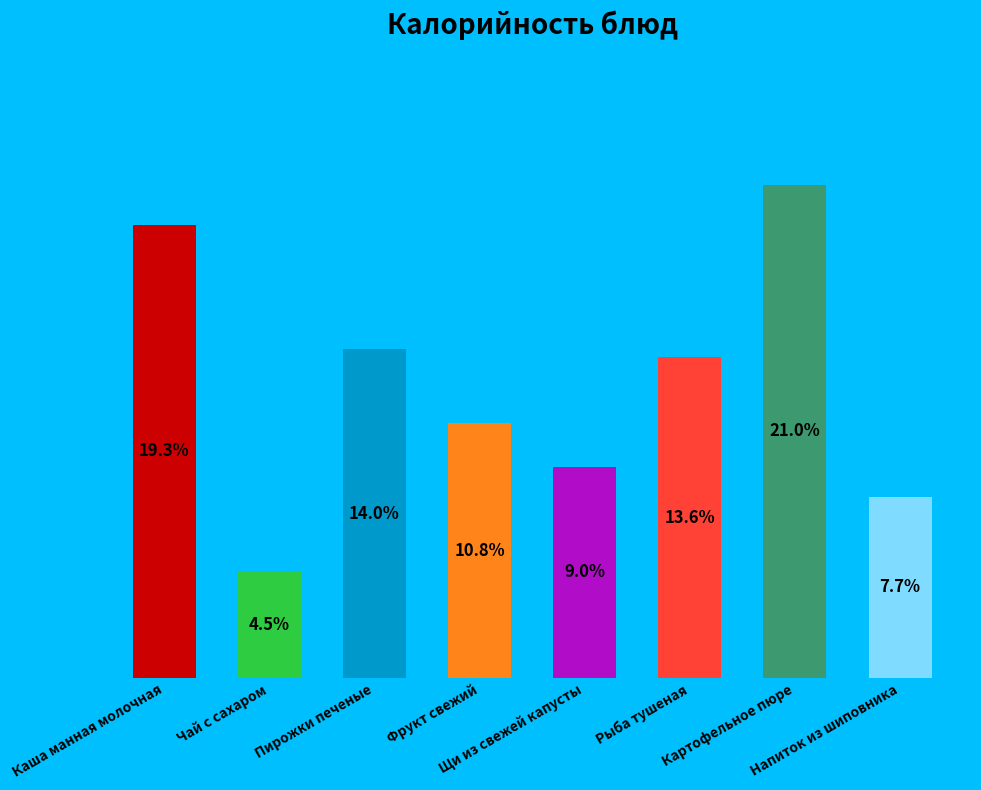

Are the bars horizontal?

No